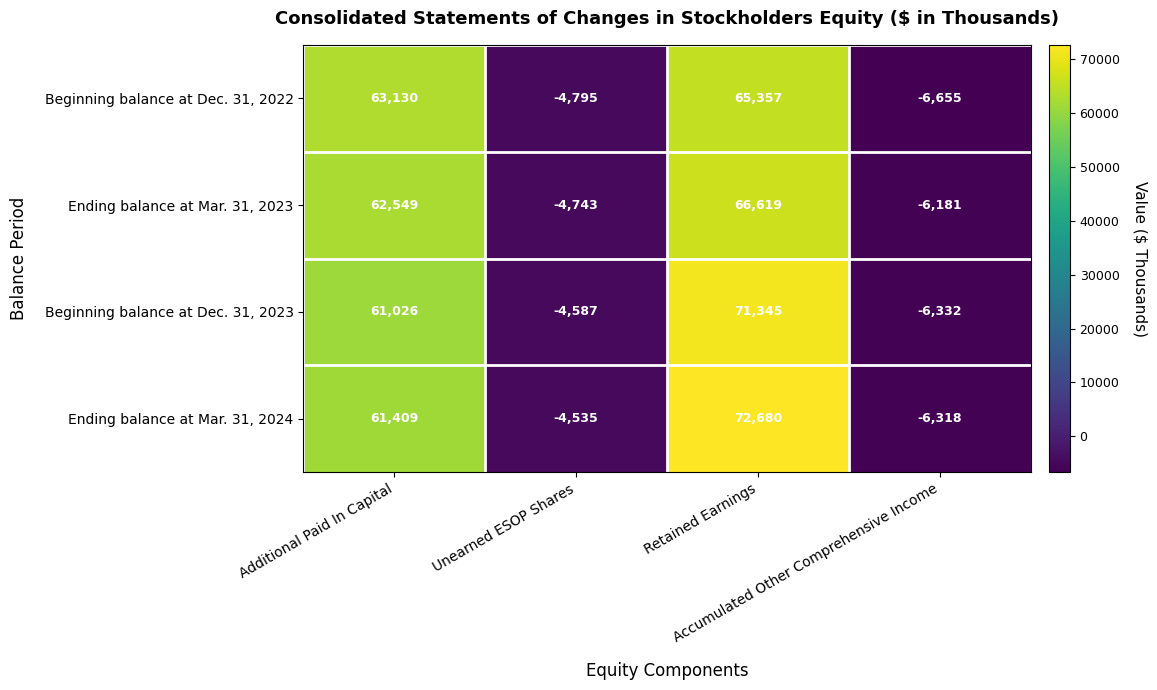

What is the spread (max minus min) of values at Unearned ESOP Shares?

260